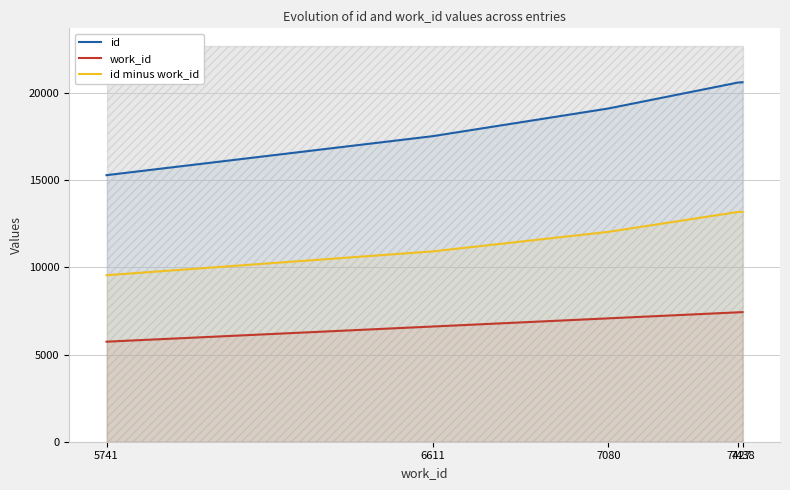

True or false: work_id and id intersect in this chart.

False